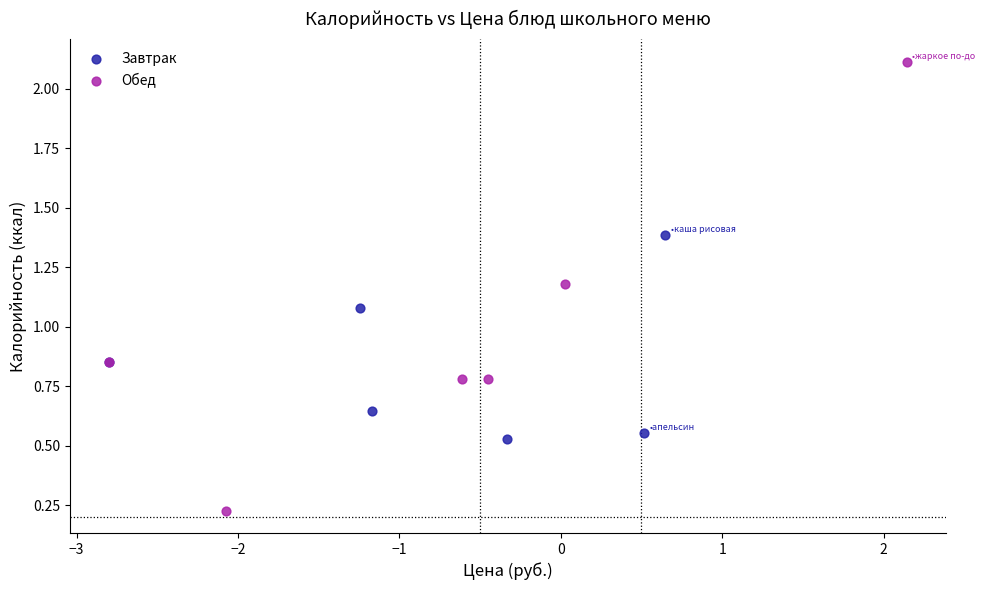

Which series has the largest Y range (max minus min)?

Обед